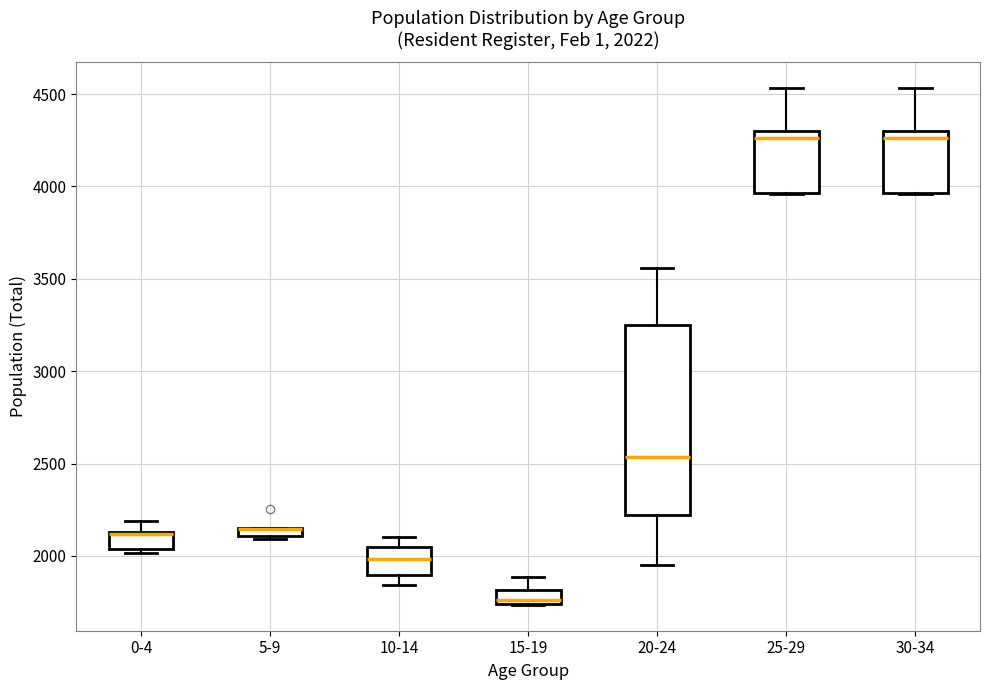

Comparing the boxes themselves (not the whiskers), which one is the tallest?

20-24